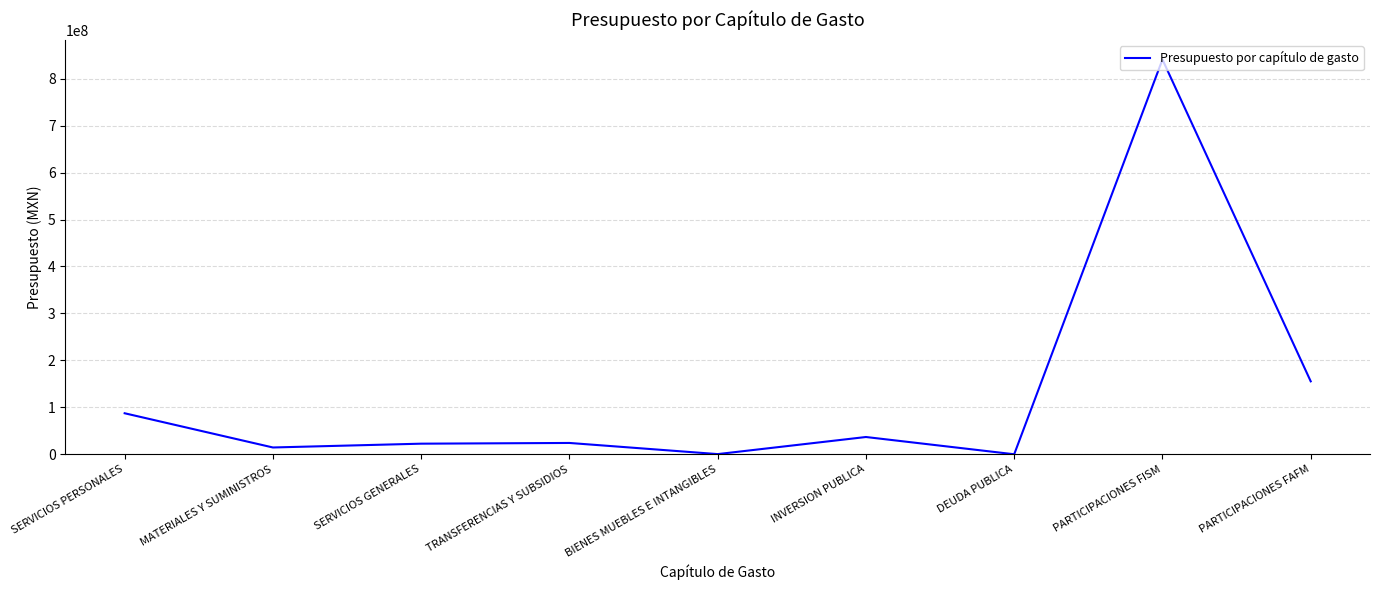

Which label corresponds to the largest value in the chart?

PARTICIPACIONES FISM